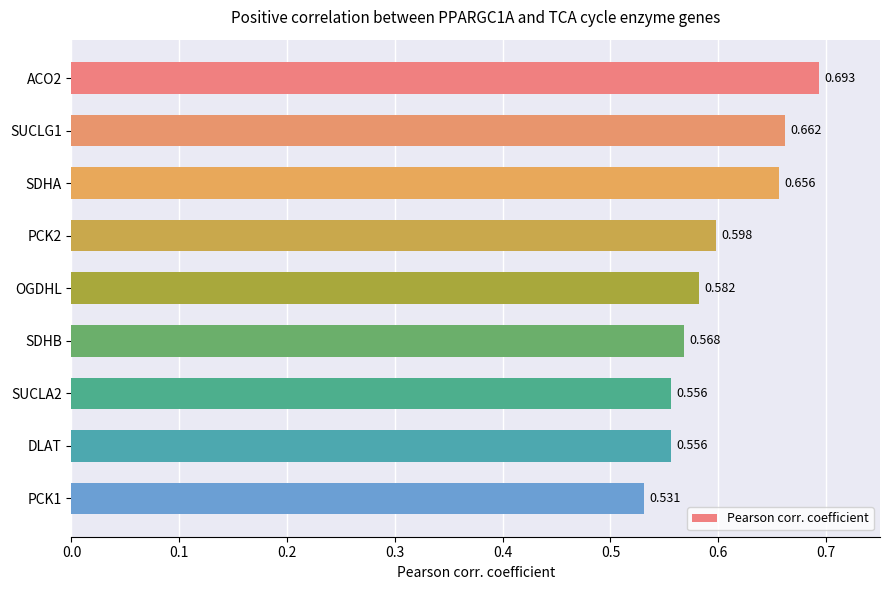

Which has a higher value, SDHB or SUCLA2?

SDHB